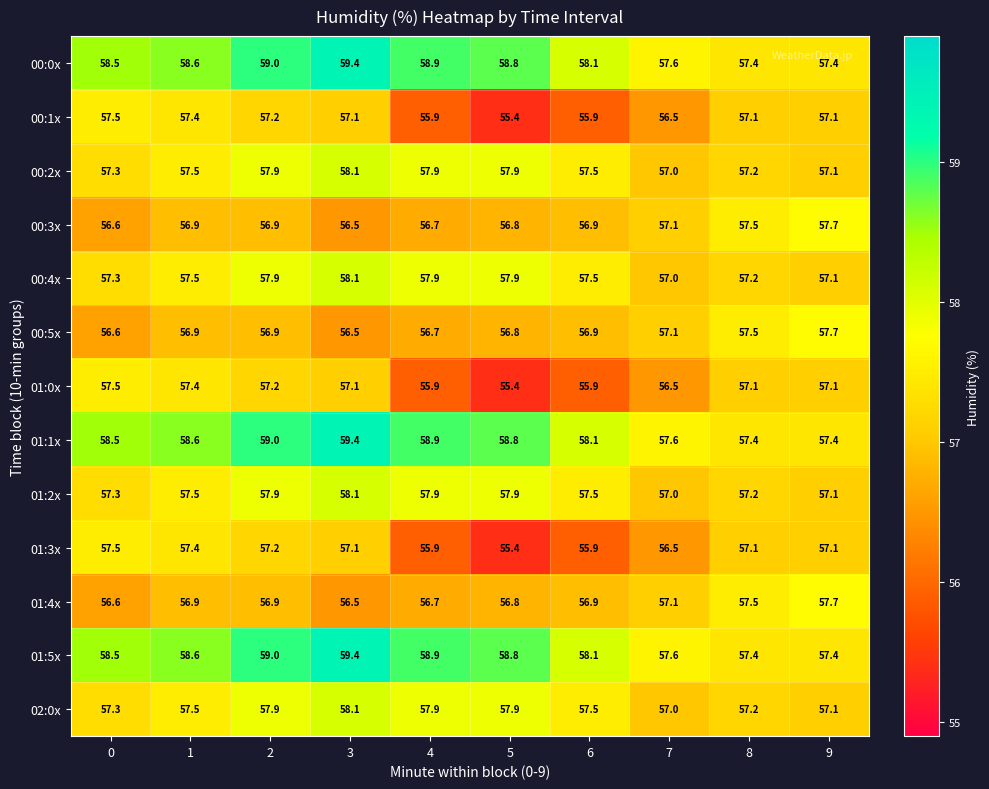

What is the sum of the 01:4x values at 3 and 1?

113.4